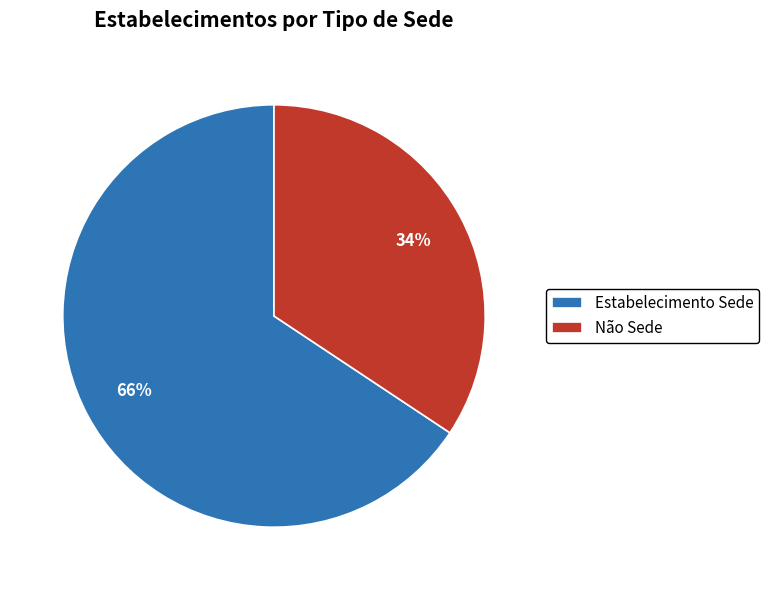

Which slice is the smallest?

Não Sede